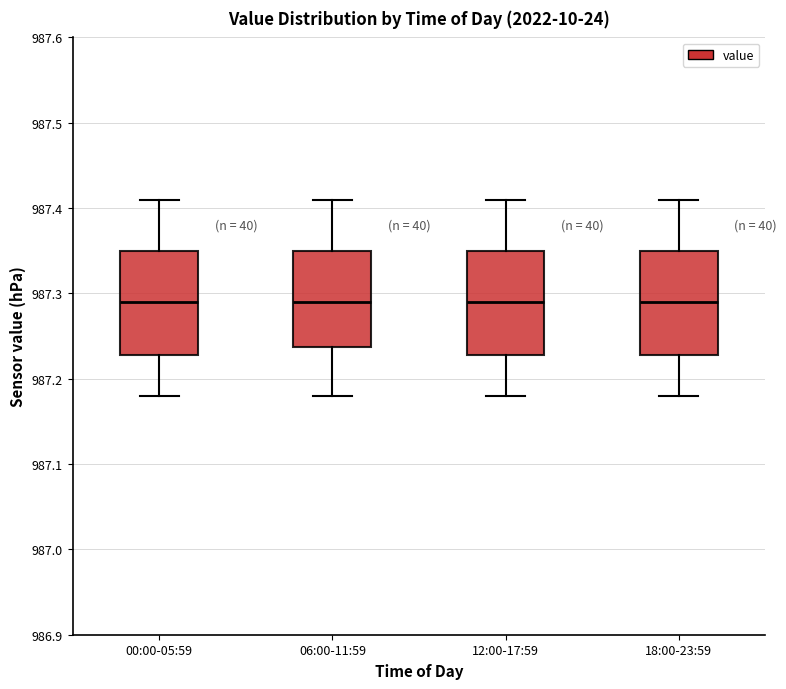

Where does the lower whisker of the box for 12:00-17:59 end on the y-axis? The values are not printed on the chart, so give them approximately, as read against the axis.

987.18